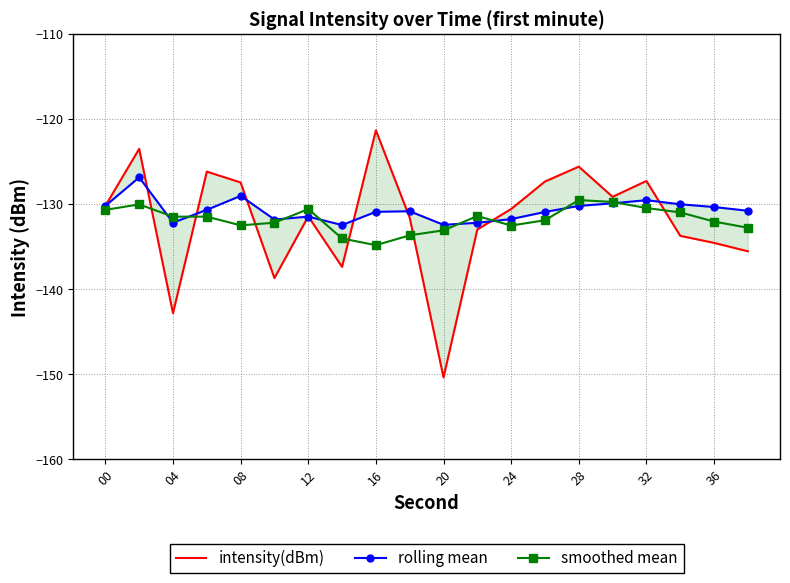

What is the average value of the intensity(dBm) series?

-131.9